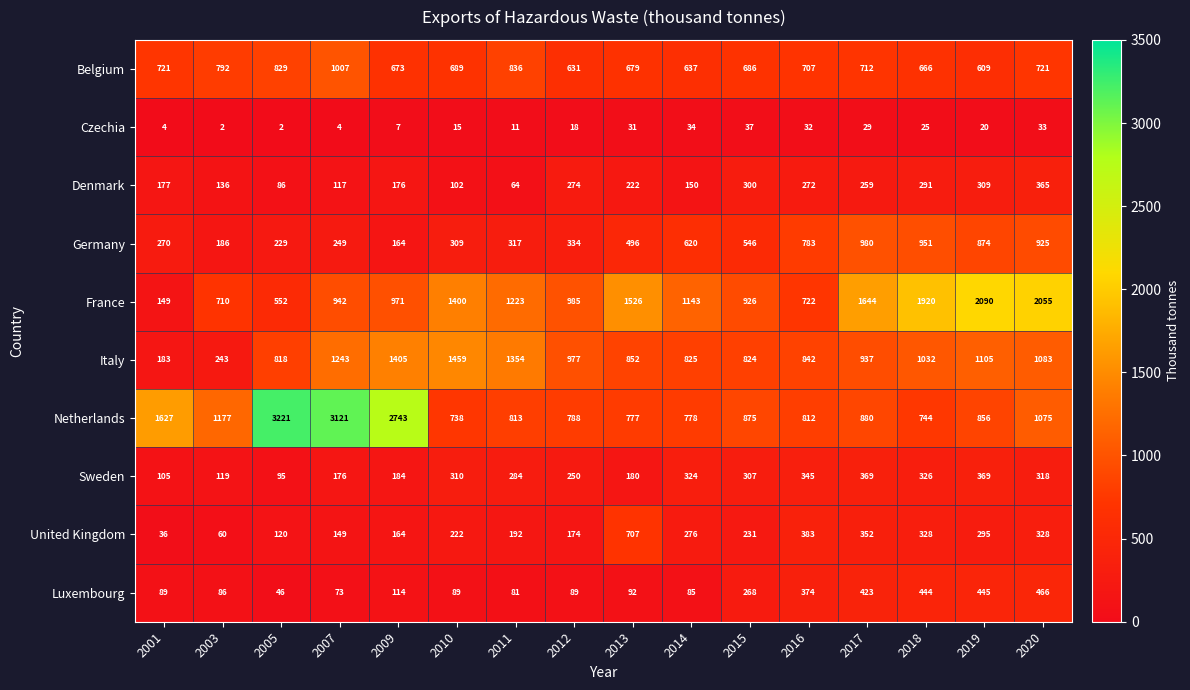

The value of Sweden at 2016 is 562. True or false?

False